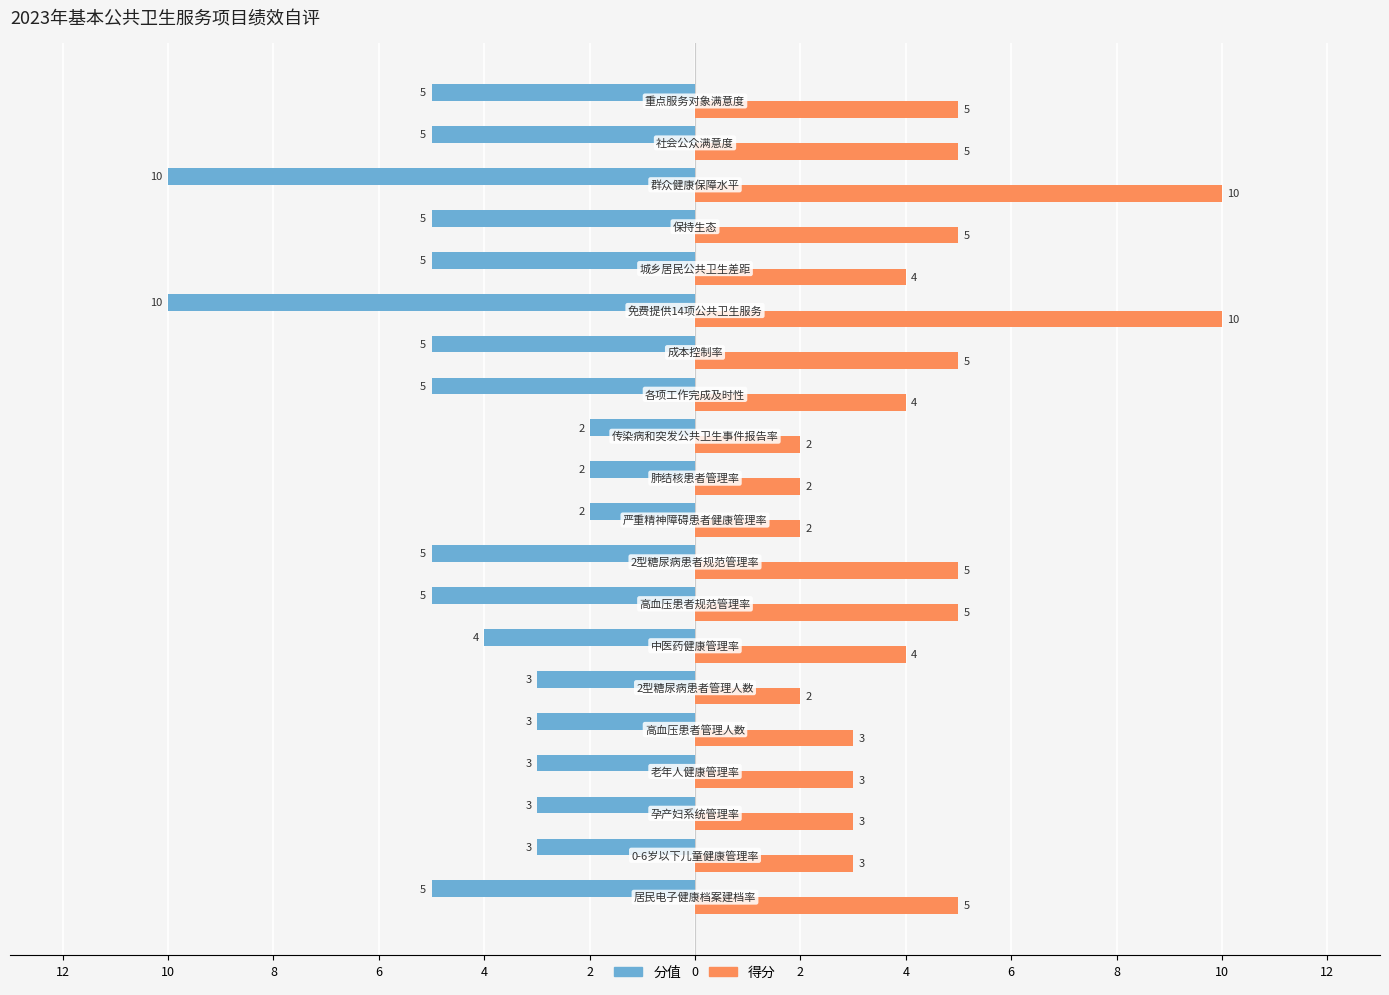

What are all the series names shown in the legend?

分值, 得分